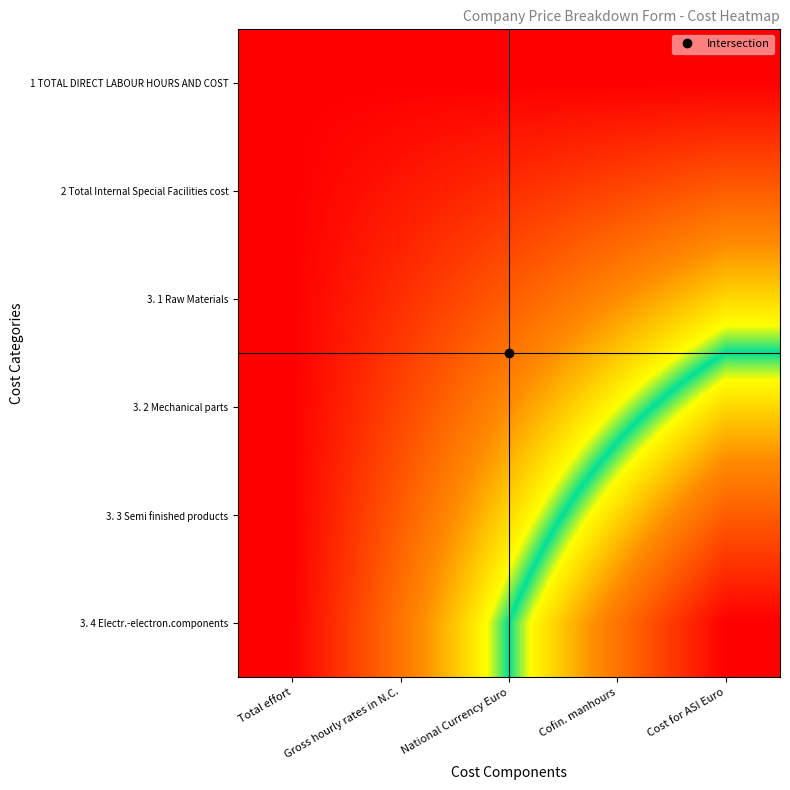

Reading right to left, transcribe all the data shown in this chart.

1 TOTAL DIRECT LABOUR HOURS AND COST: Cost for ASI Euro=0.0	Cofin. manhours=0.0	National Currency Euro=0.0	Gross hourly rates in N.C.=0.0	Total effort=0.0
2 Total Internal Special Facilities cost: Cost for ASI Euro=0.2	Cofin. manhours=0.2	National Currency Euro=0.1	Gross hourly rates in N.C.=0.1	Total effort=0.0
3. 1 Raw Materials: Cost for ASI Euro=0.4	Cofin. manhours=0.3	National Currency Euro=0.2	Gross hourly rates in N.C.=0.1	Total effort=0.0
3. 2 Mechanical parts: Cost for ASI Euro=0.6	Cofin. manhours=0.5	National Currency Euro=0.3	Gross hourly rates in N.C.=0.2	Total effort=0.0
3. 3 Semi finished products: Cost for ASI Euro=0.8	Cofin. manhours=0.6	National Currency Euro=0.4	Gross hourly rates in N.C.=0.2	Total effort=0.0
3. 4 Electr.-electron.components: Cost for ASI Euro=1.0	Cofin. manhours=0.8	National Currency Euro=0.5	Gross hourly rates in N.C.=0.2	Total effort=0.0